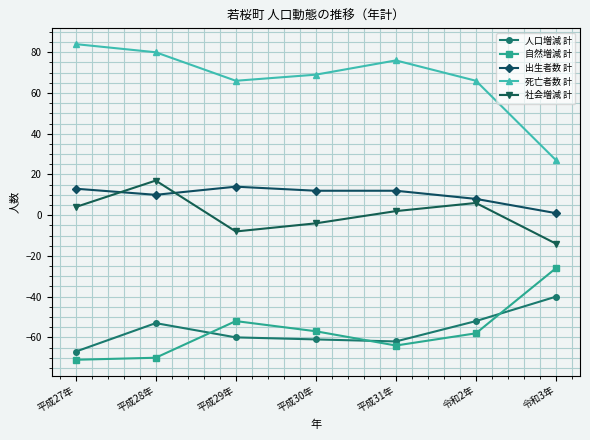

Read the 社会増減 計 value at 令和2年, to the nearest 5.

5